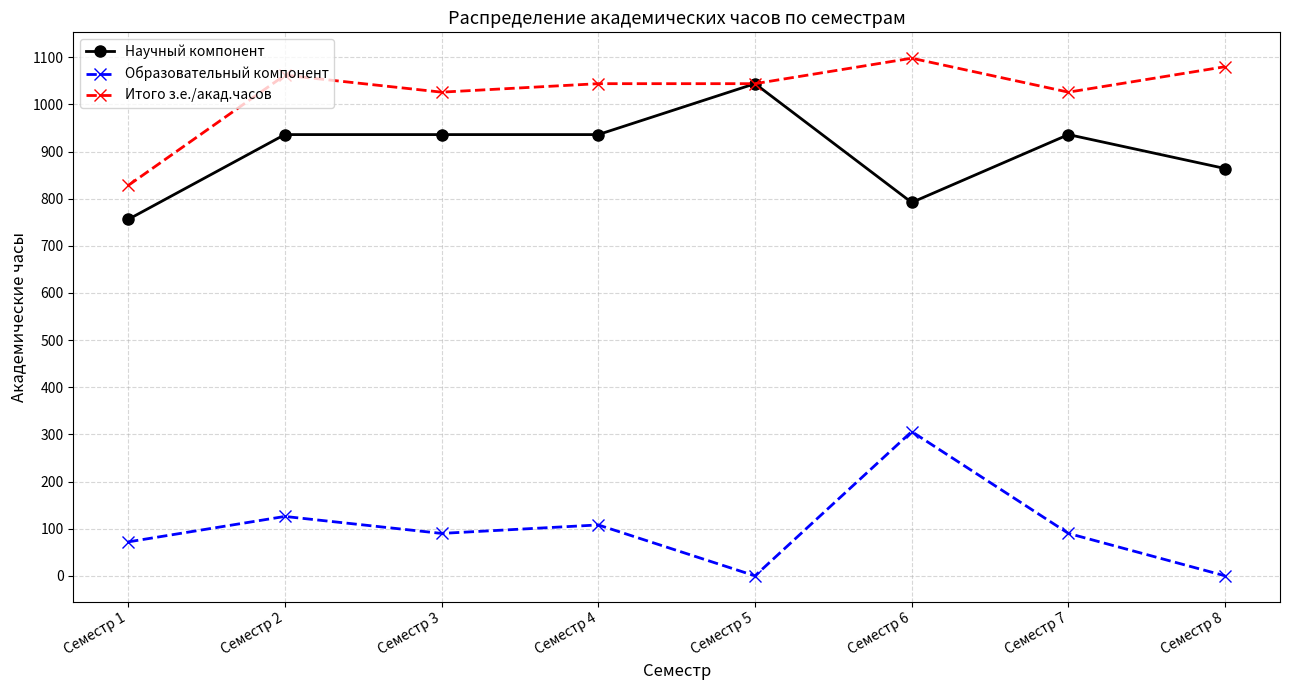

At which label does Образовательный компонент reach its peak?

Семестр 6